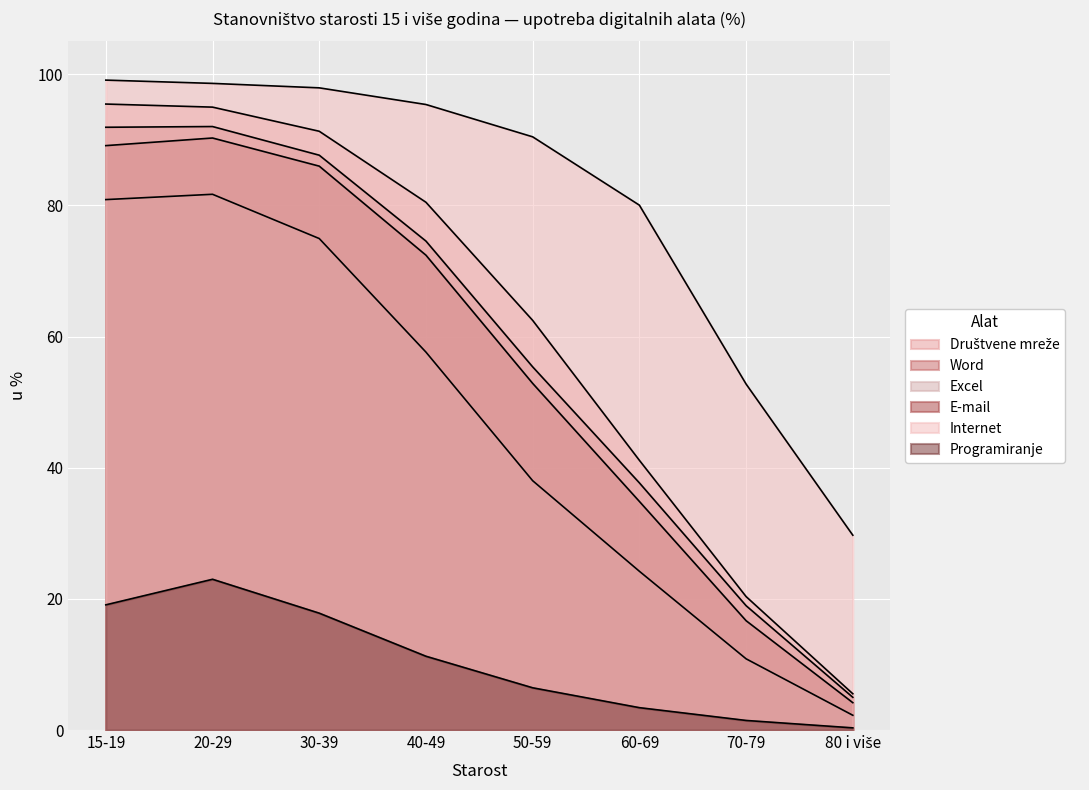

What is the smallest value displayed?

0.3